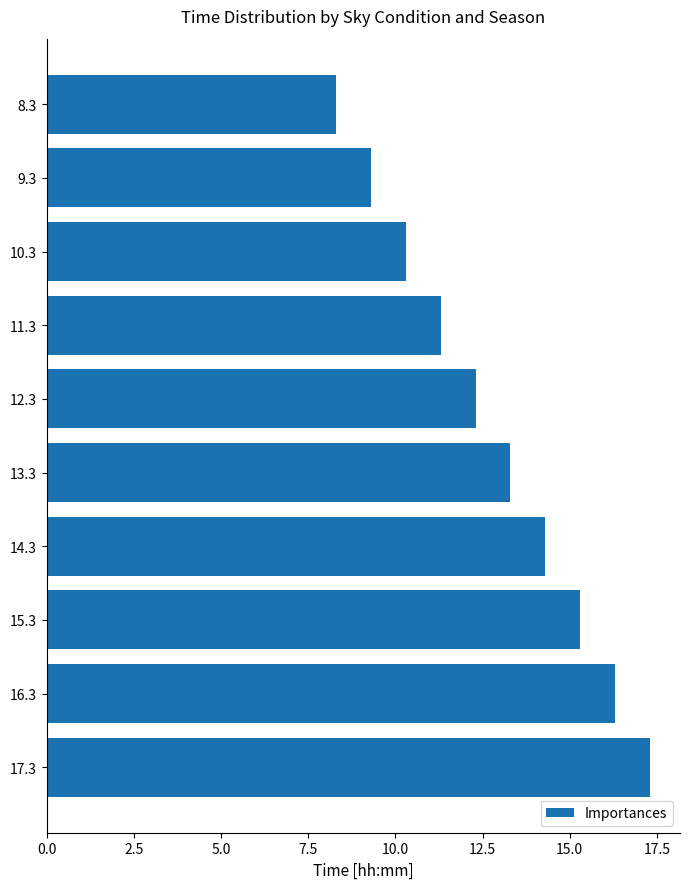

True or false: the data shows 17.3 at 17.3.

True